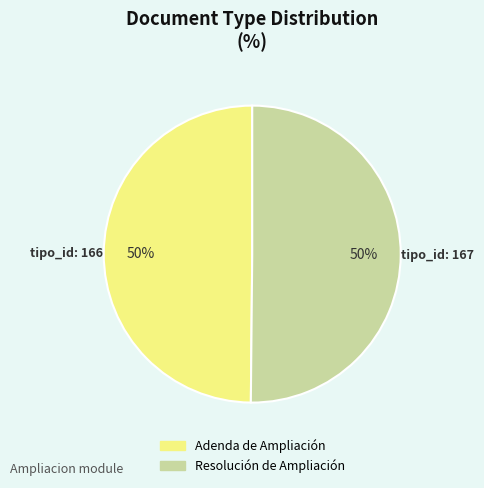

Do Resolución de Ampliación and Adenda de Ampliación together represent more than half of the pie?

Yes